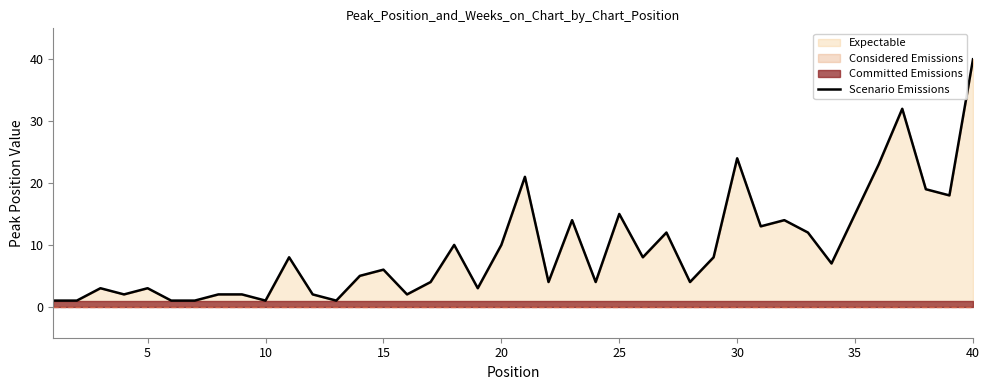

Which category has the highest value in the Scenario Emissions series?

40